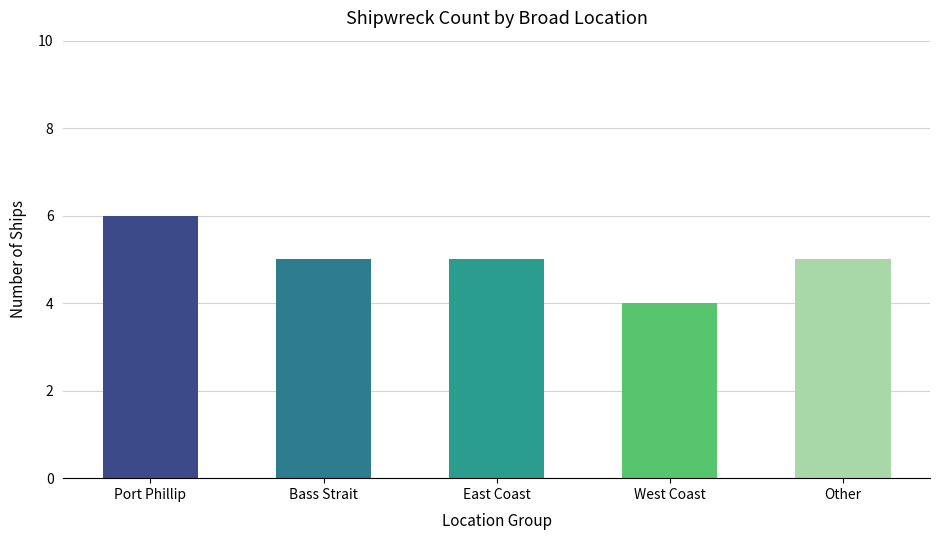

Are the bars horizontal?

No